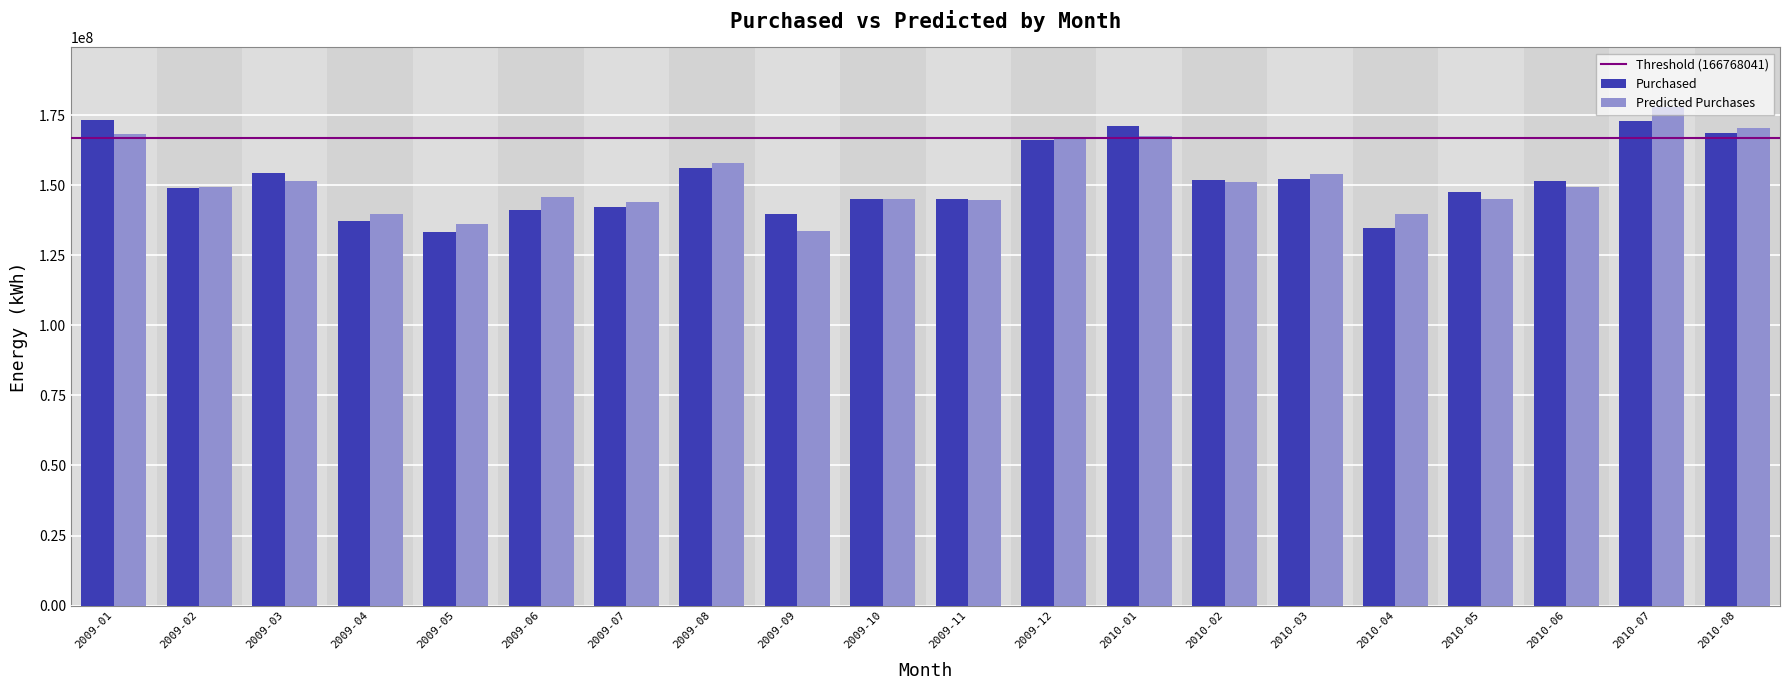

How many values in the Purchased series are below 151559363?

10